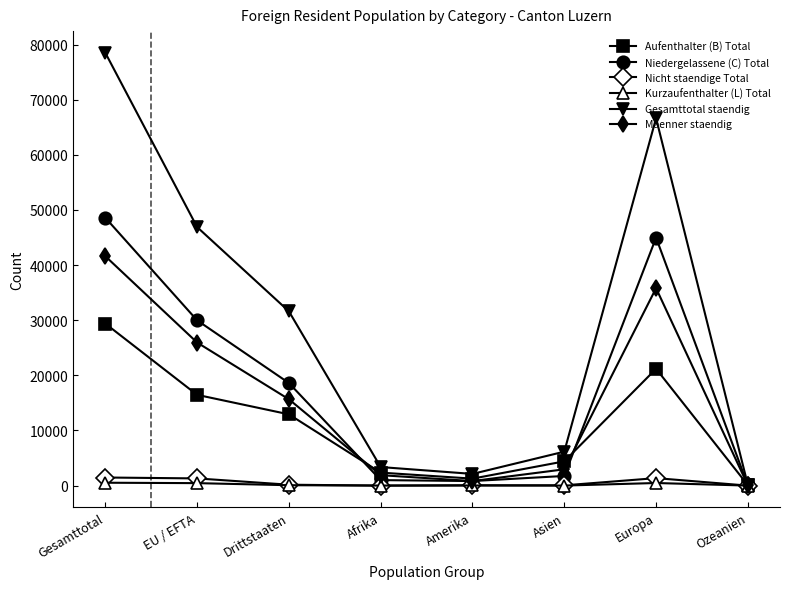

Which series changed the most between Gesamttotal and Europa?

Gesamttotal staendig